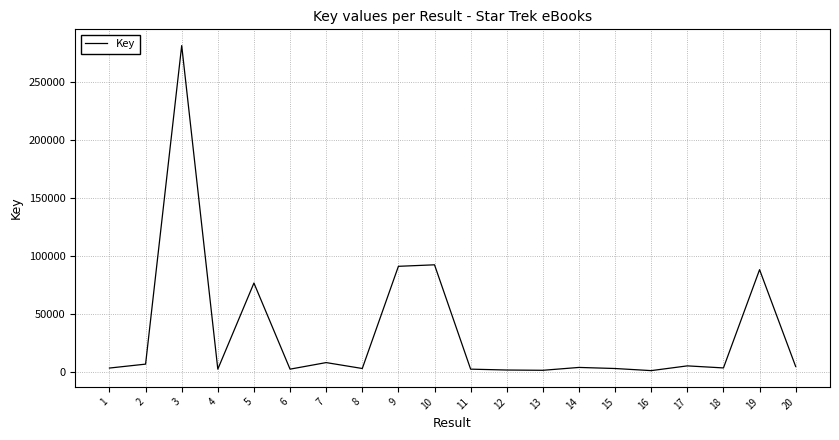

What is the difference between the maximum and minimum values?

280314